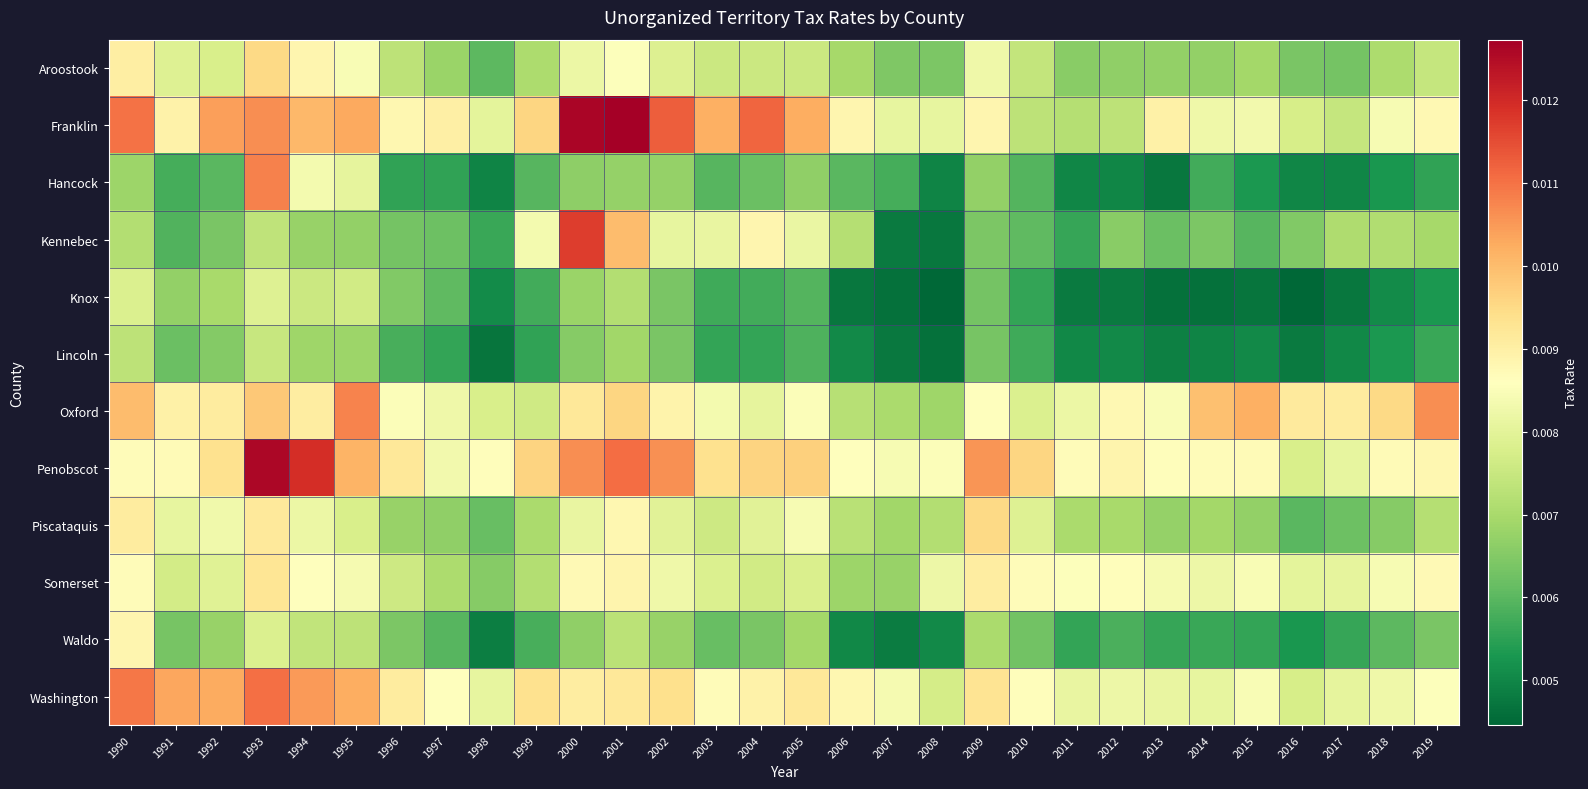

Which category has the highest value across all series?

2001